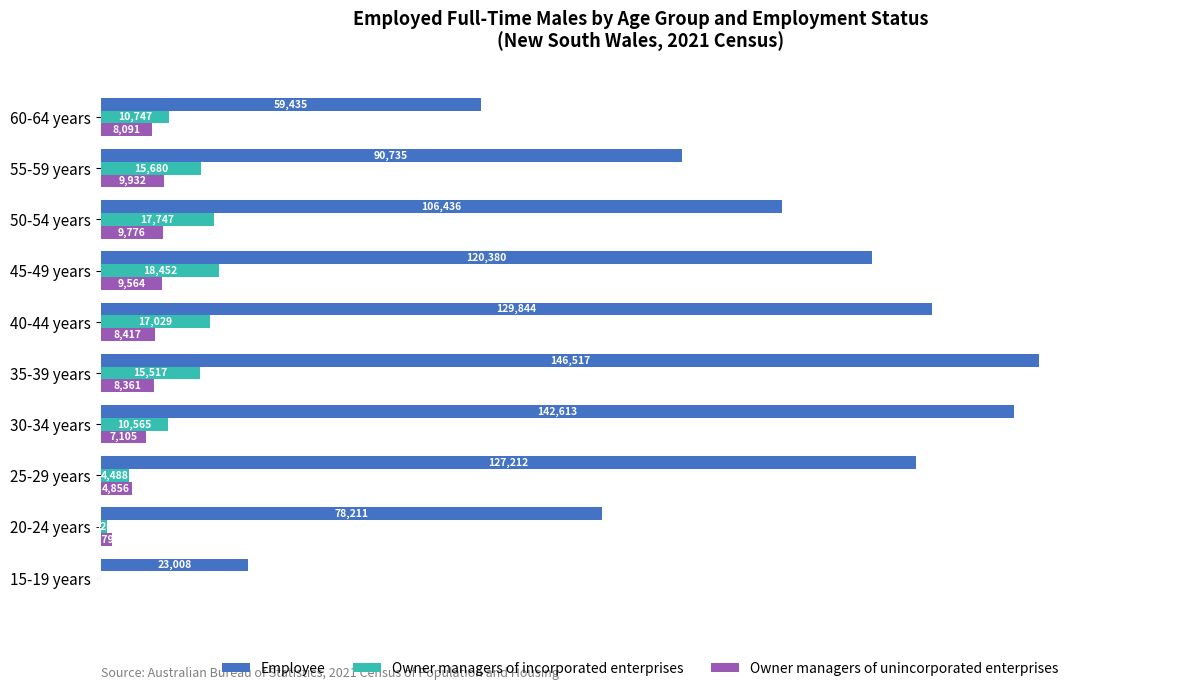

What is the sum of the Owner managers of incorporated enterprises values at 25-29 years and 55-59 years?

20168